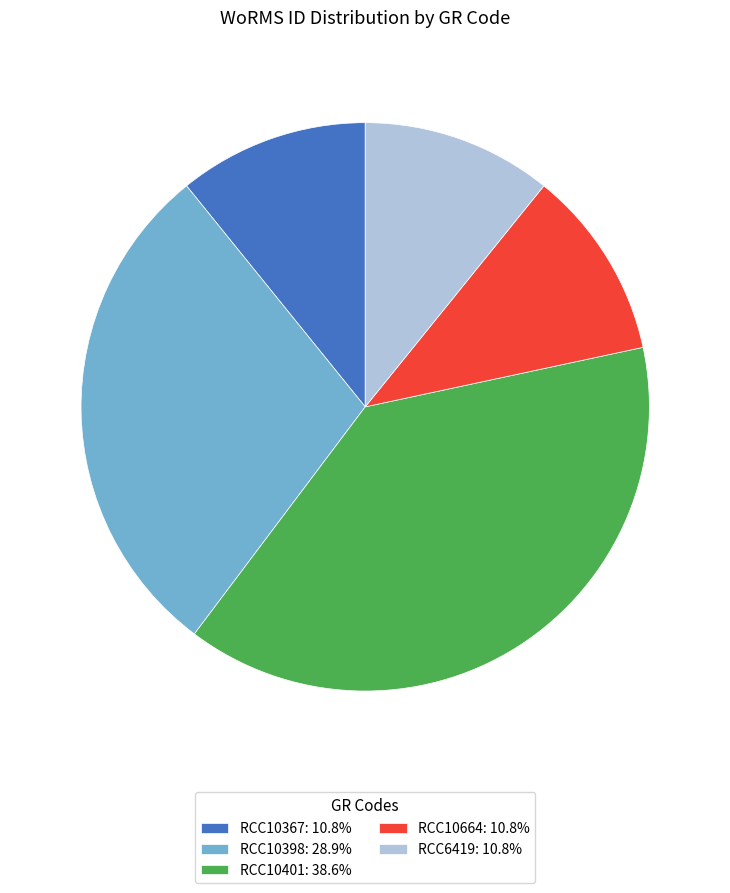

Is the sum of RCC10367: 10.8% and RCC6419: 10.8% greater than half?

No